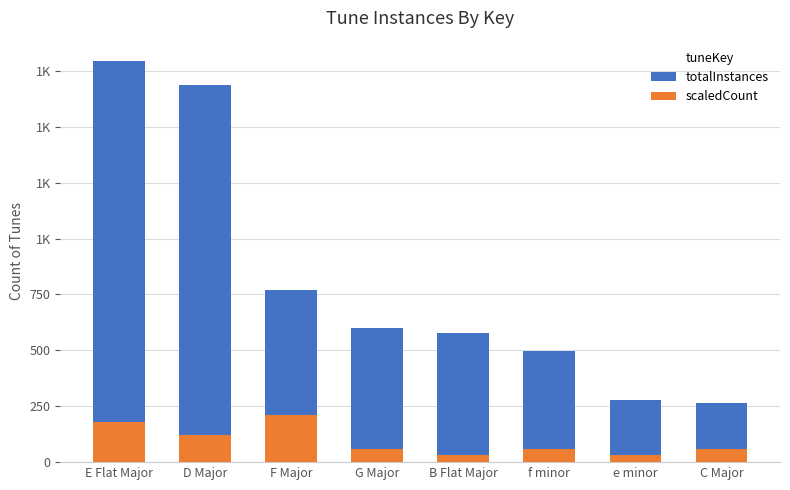

How many bars are there in each group?

2